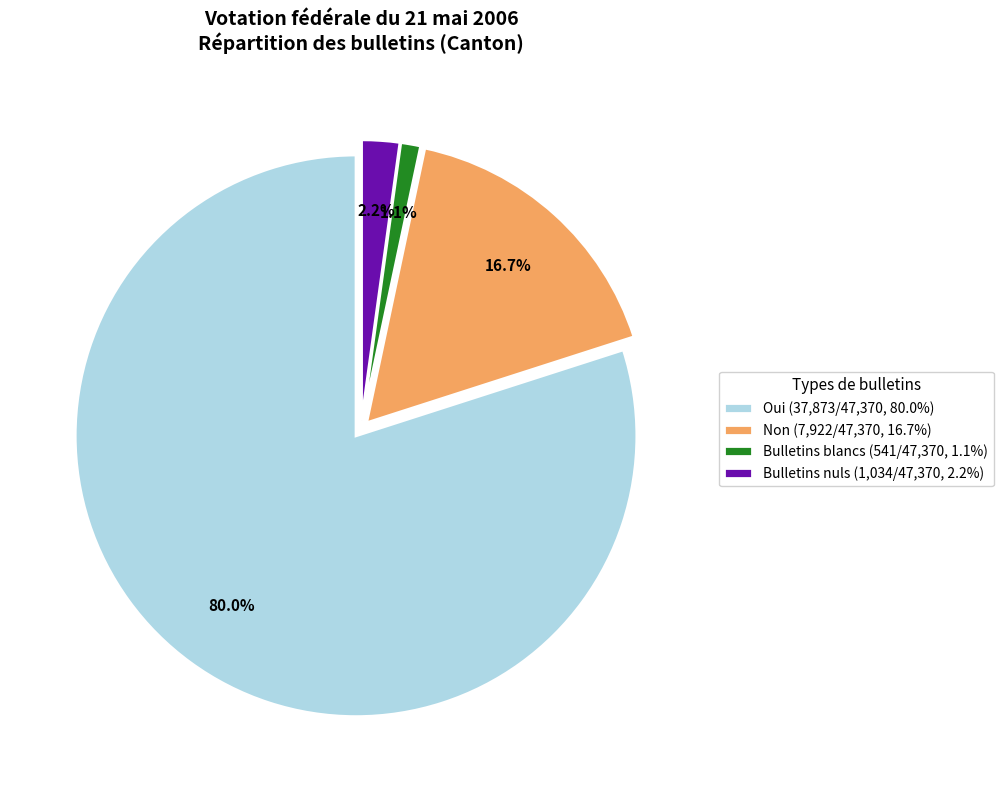

Does any single category account for the majority?

Yes